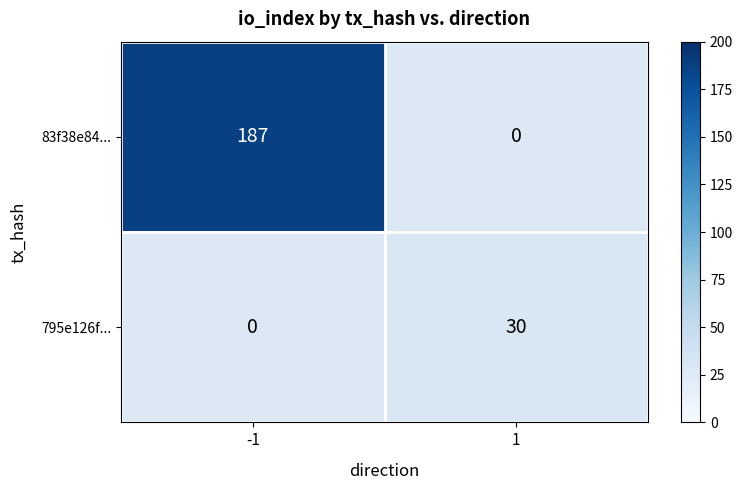

What is the smallest value displayed?

30.0